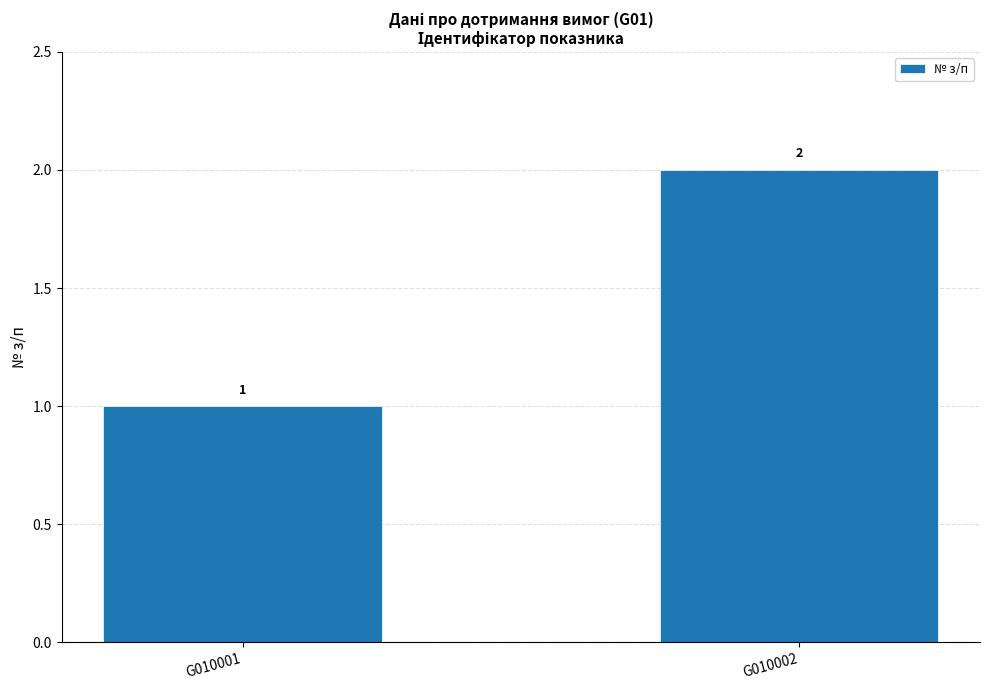

True or false: the data shows 0 at G010001.

False